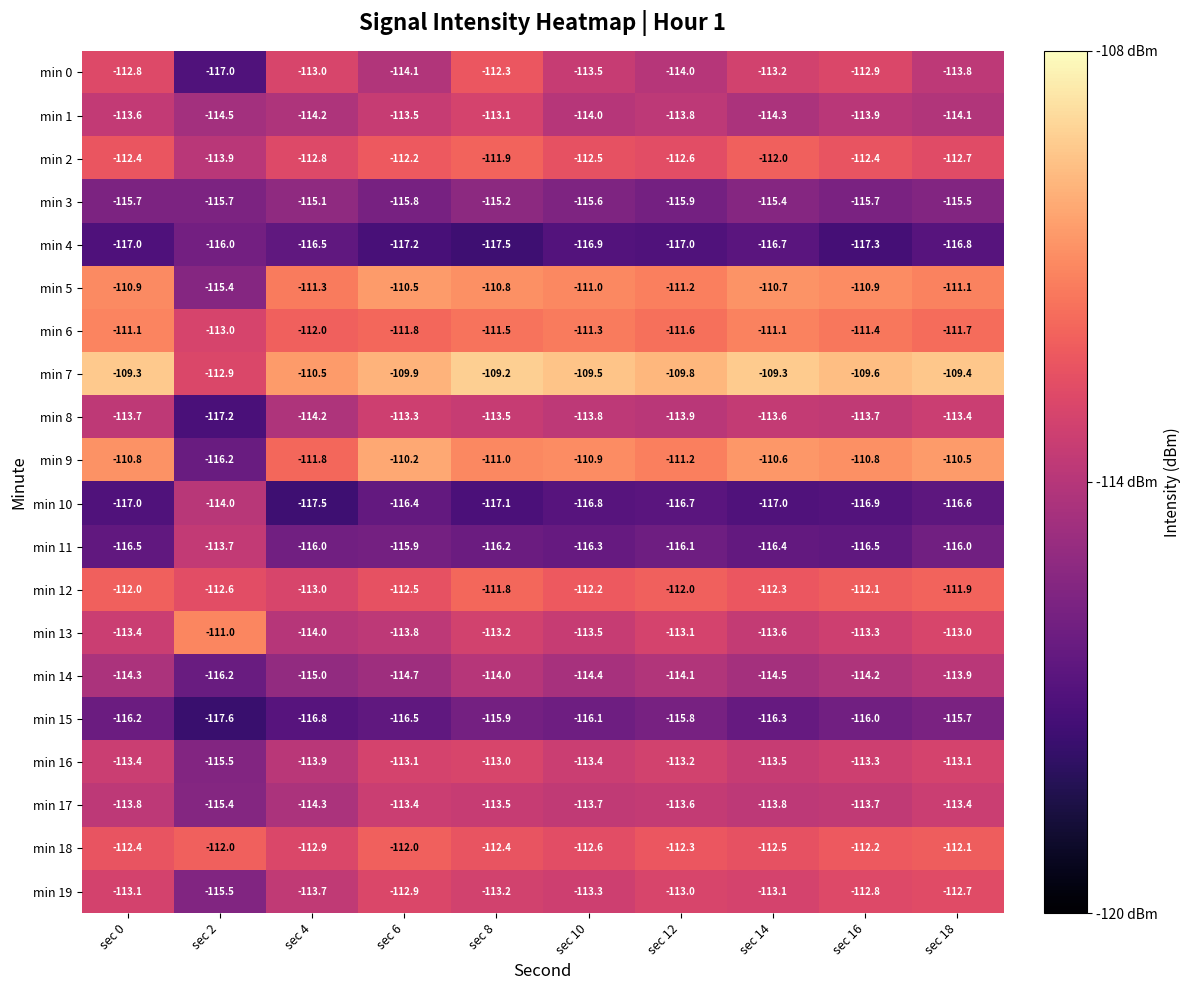

At which label does min 15 first exceed -116?

sec 8